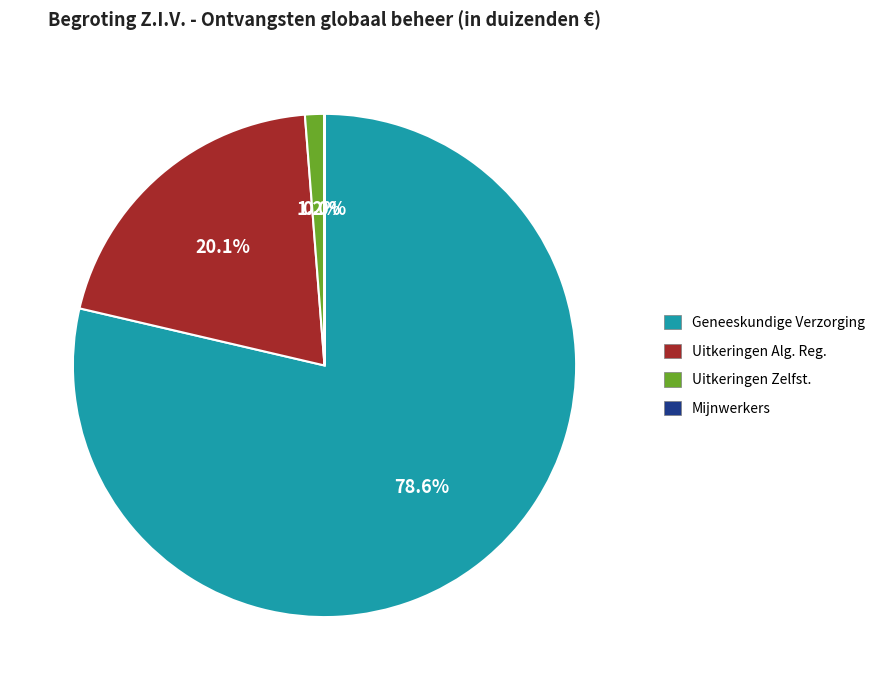

Is there any slice that represents more than half of the pie?

Yes